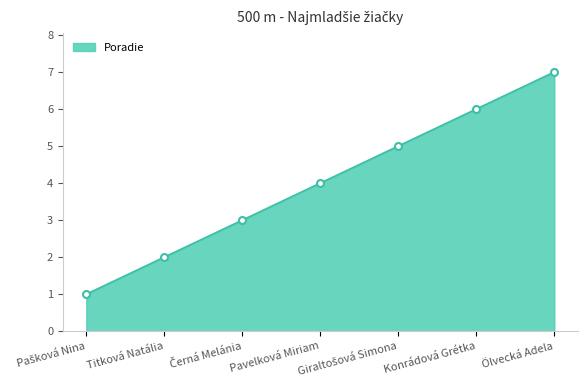

Reading left to right, what are all the values shown in this chart?

1	2	3	4	5	6	7